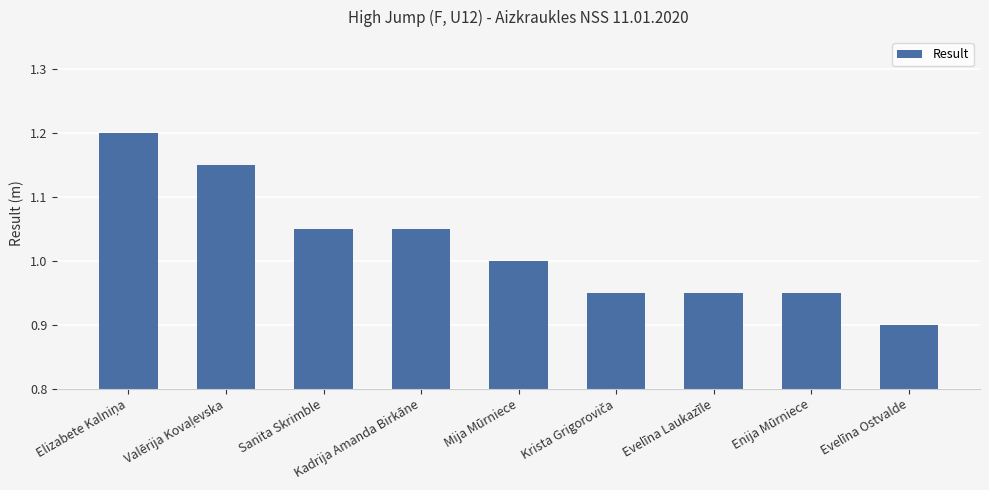

What is the difference between the values at Evelīna Ostvalde and Mija Mūrniece?

0.1